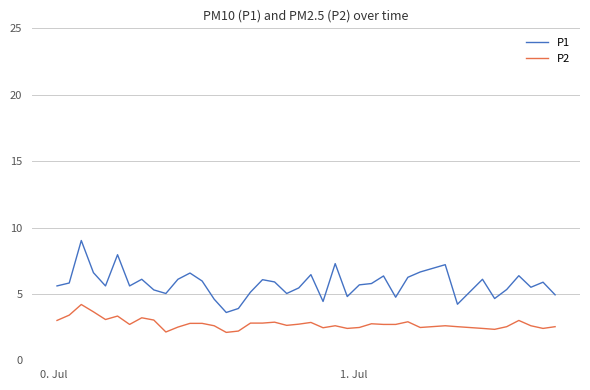

True or false: P1 and P2 cross at least once.

False